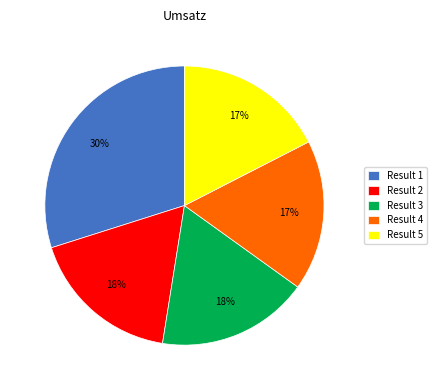

True or false: Result 3 accounts for 18% of the total.

True